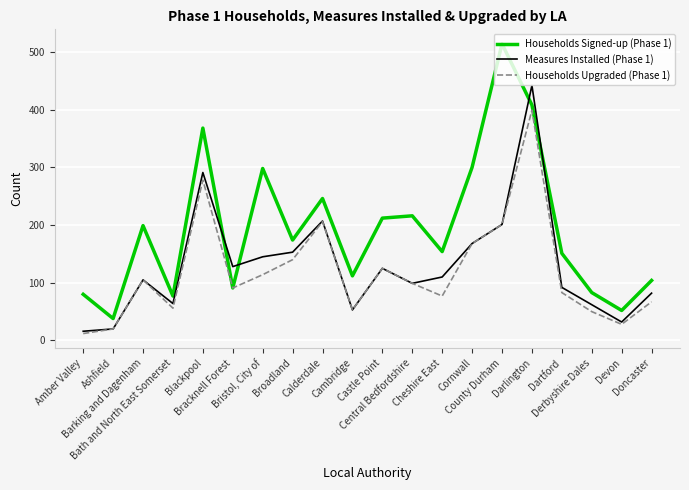

Between Bracknell Forest and Devon, which series saw the biggest shift?

Measures Installed (Phase 1)